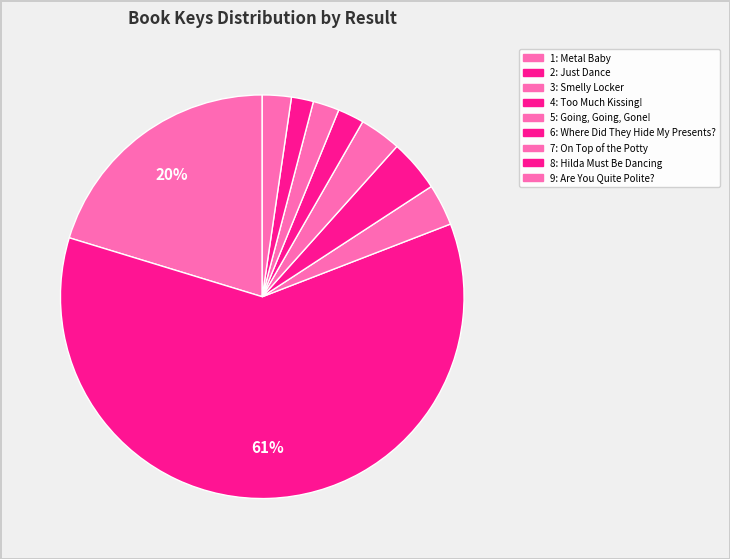

Count the number of slices in the pie.

9